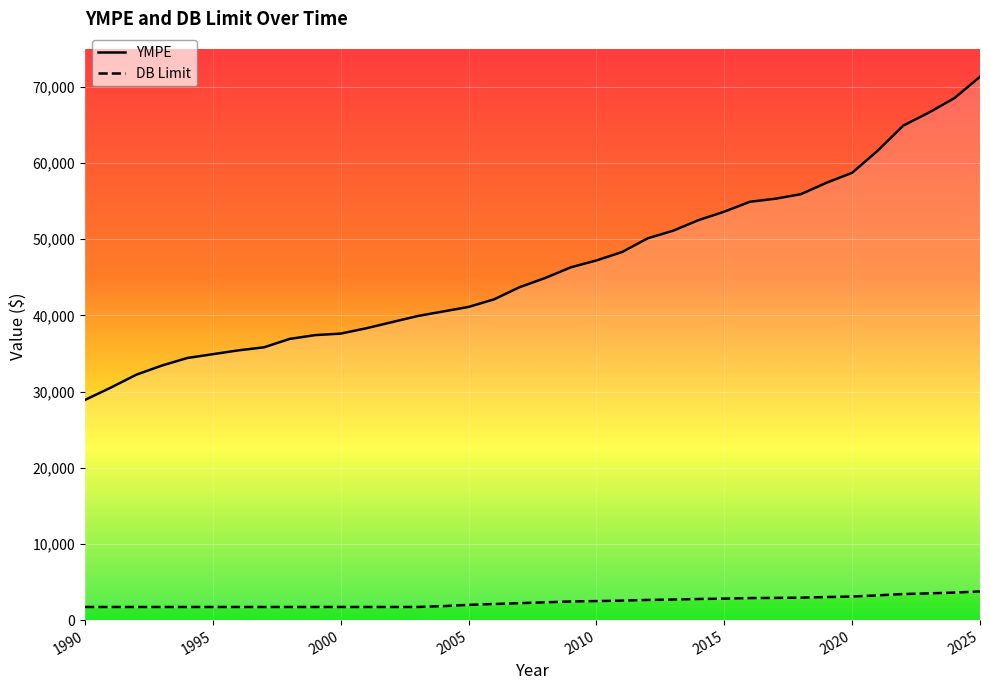

What value does the DB Limit series have at 2022?

3420.0